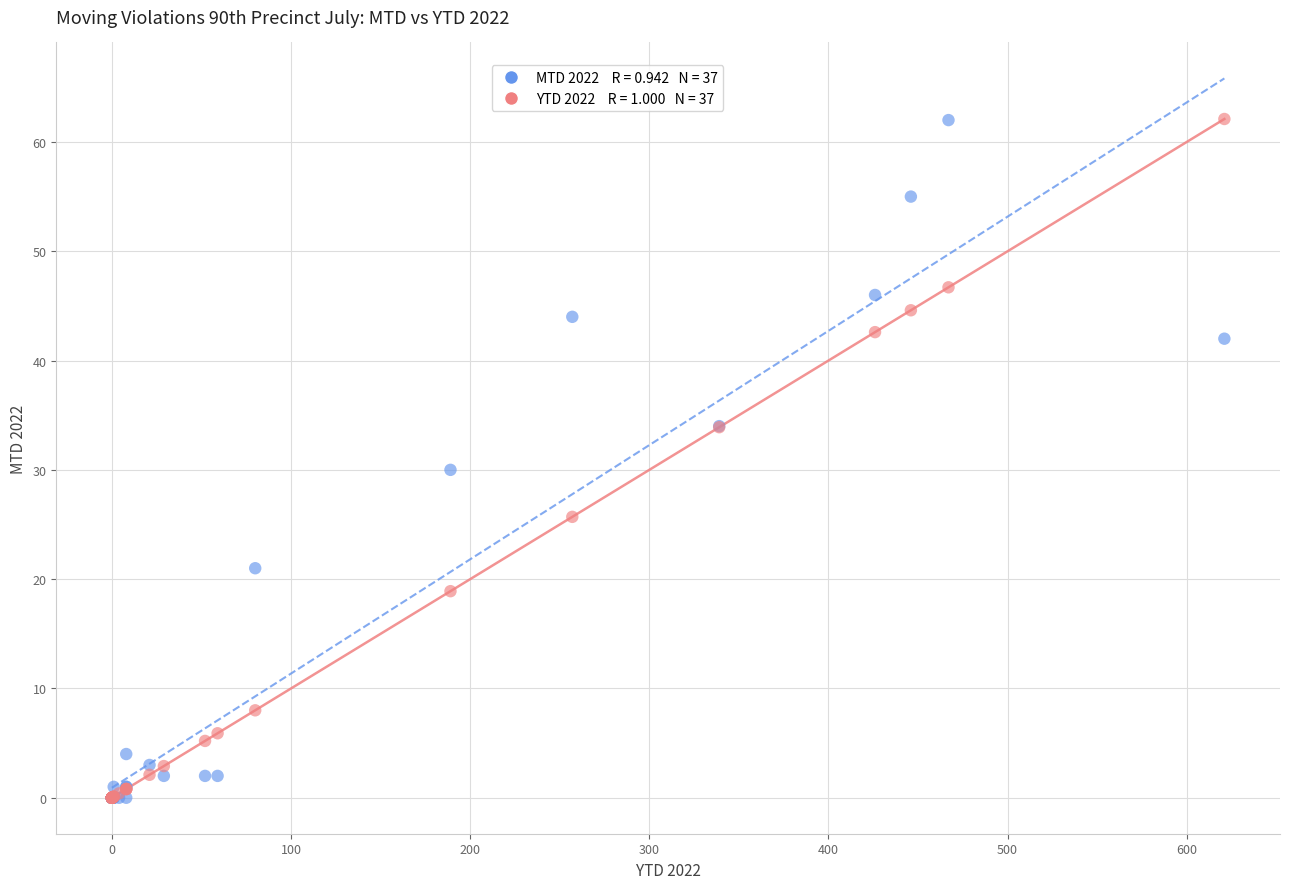

Across all series, what Y value is closest to 31?

30.0